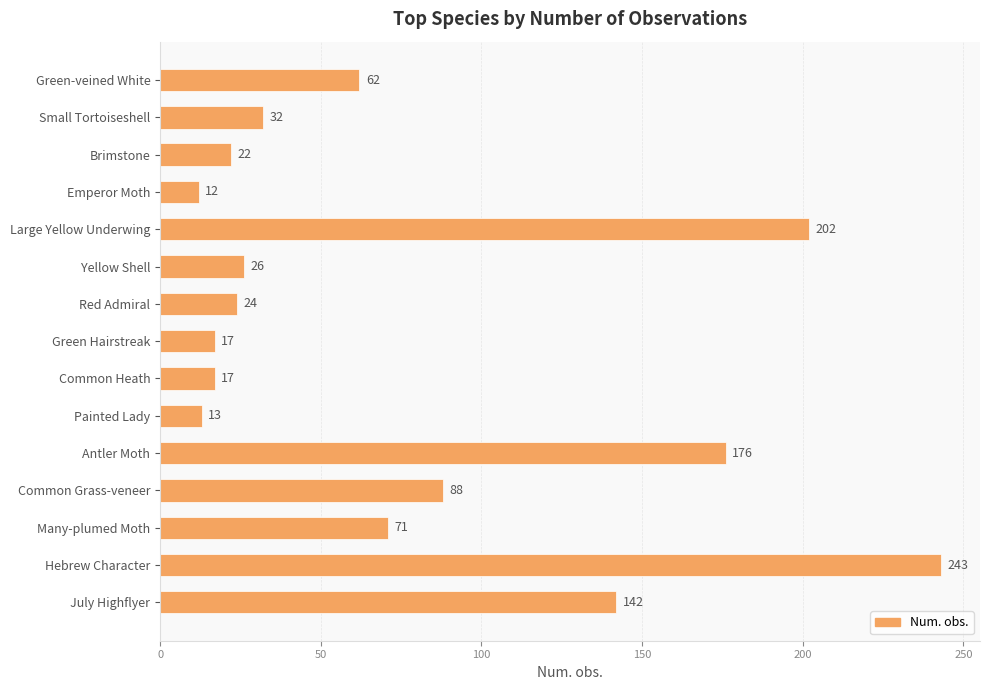

How many data points does each series have?

15